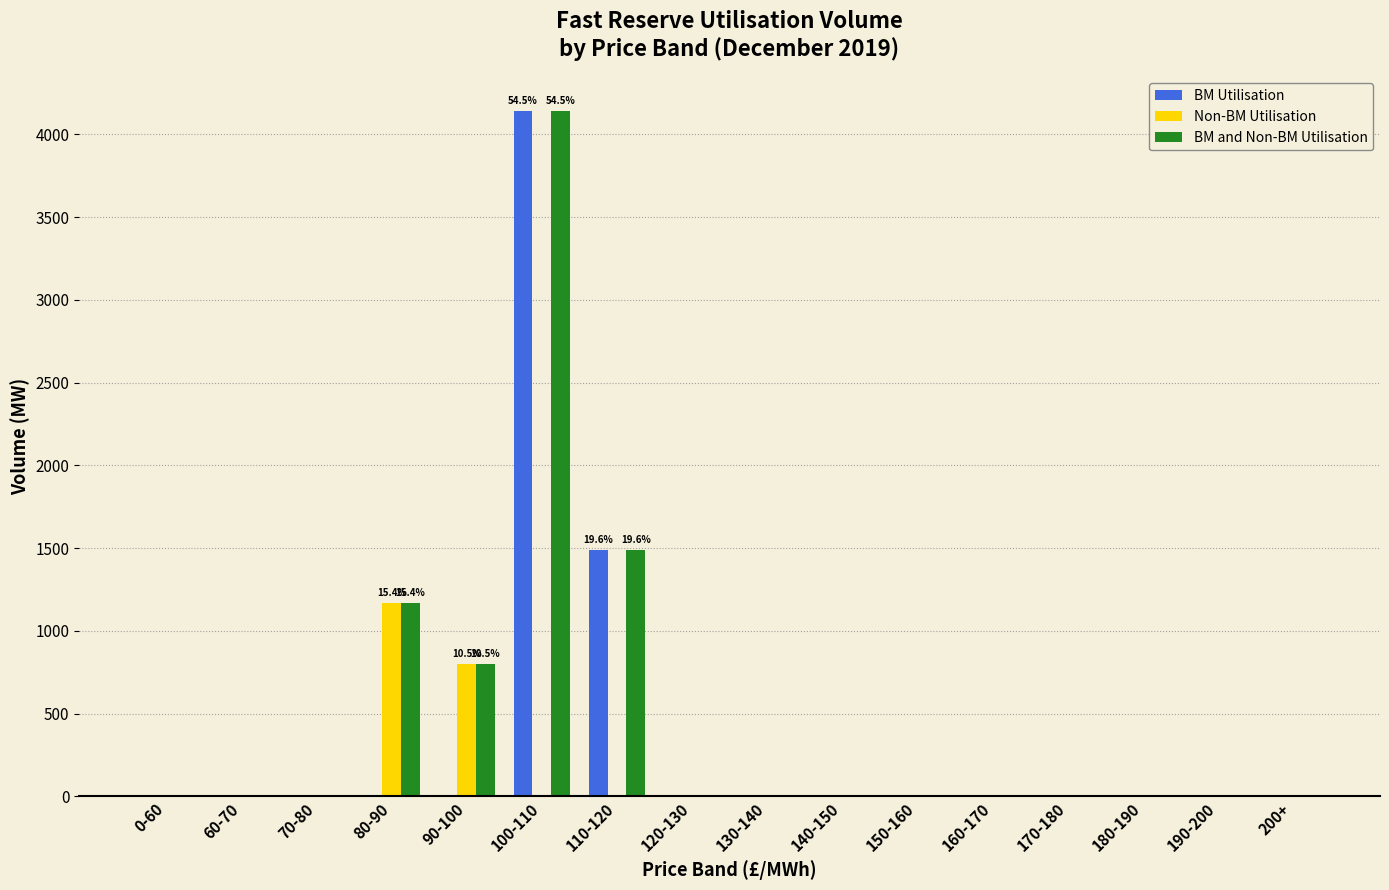

The value of BM and Non-BM Utilisation at 80-90 is 777.8. True or false?

False